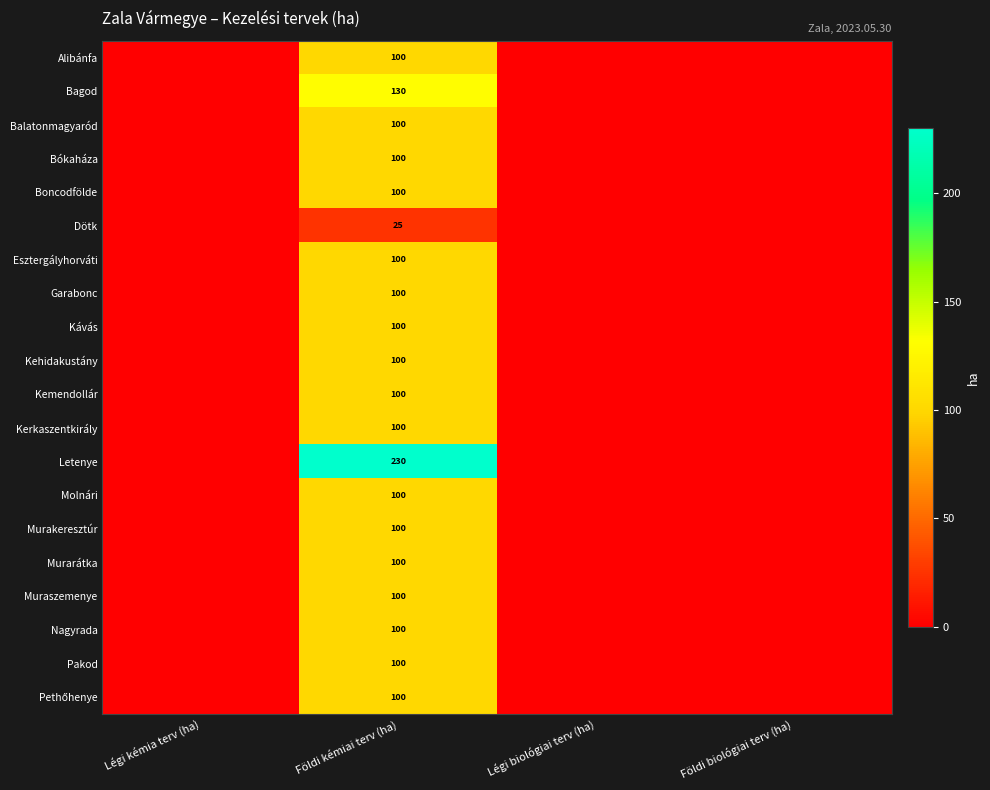

Is it true that Boncodfölde equals 100 at Földi kémiai terv (ha)?

True